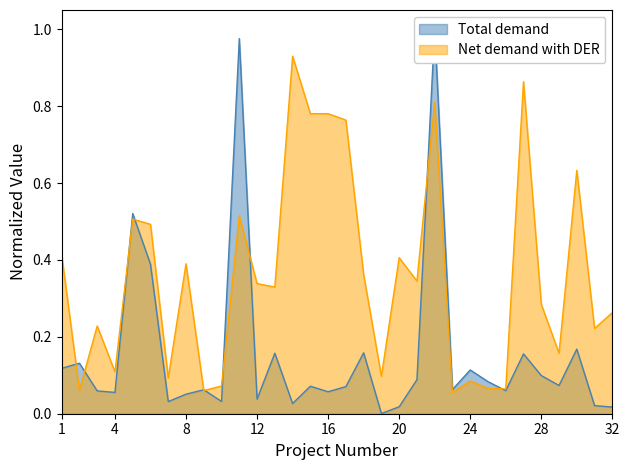

True or false: Total demand has more than 2 interior local peaks.

True